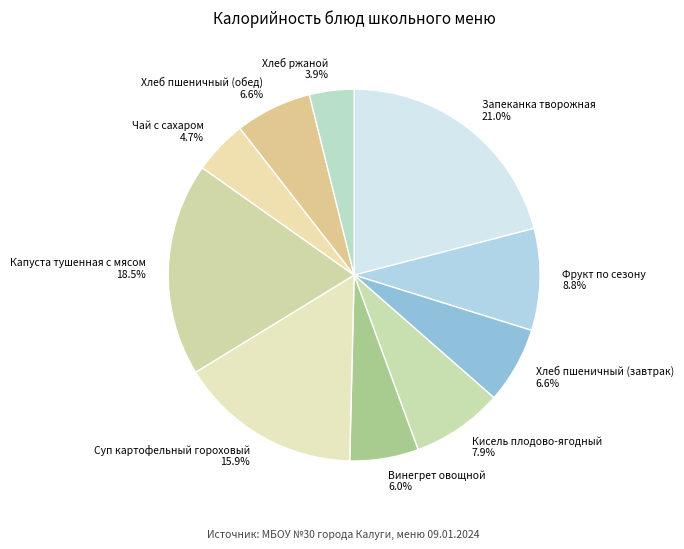

To the nearest percent, what is the average slice percentage?

10%